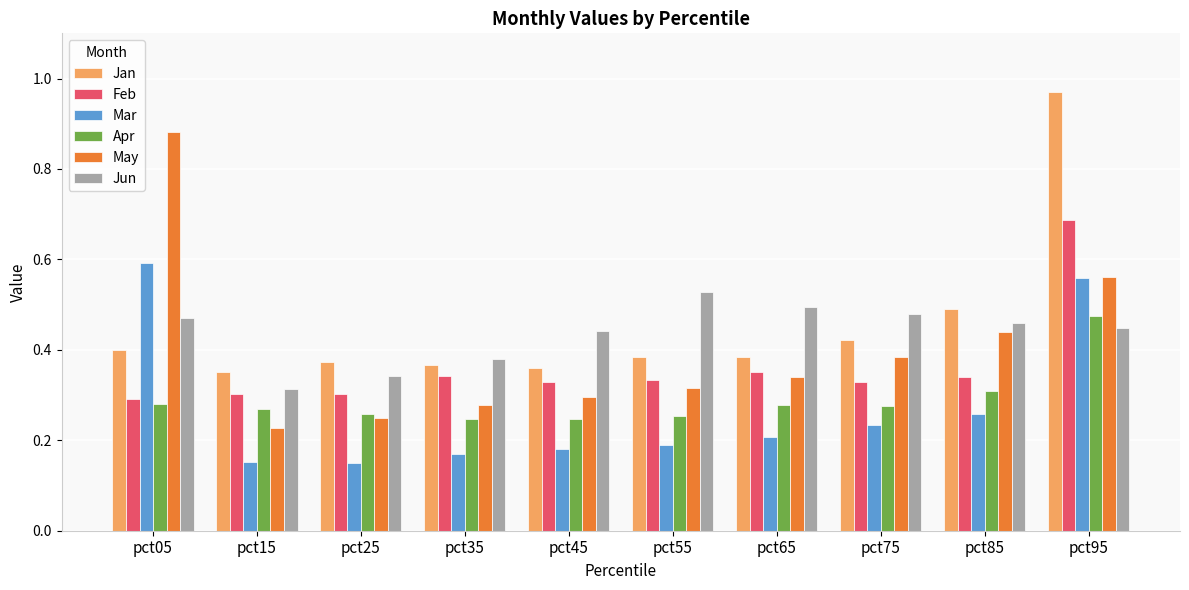

Count the number of data series in this chart.

6